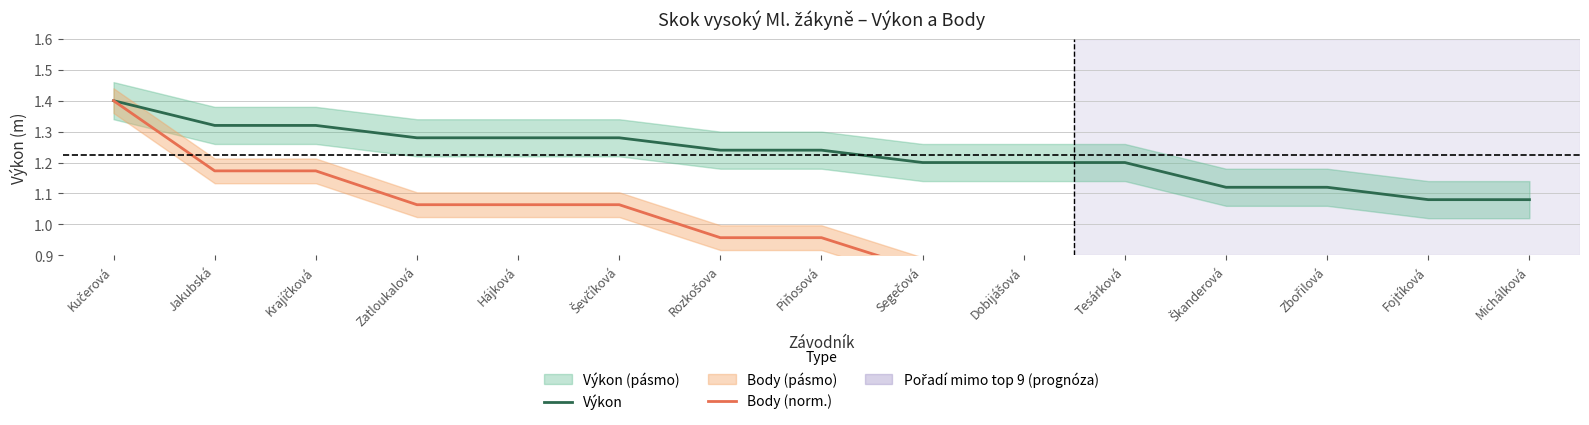

What are all the series names shown in the legend?

Výkon, Body (norm.)